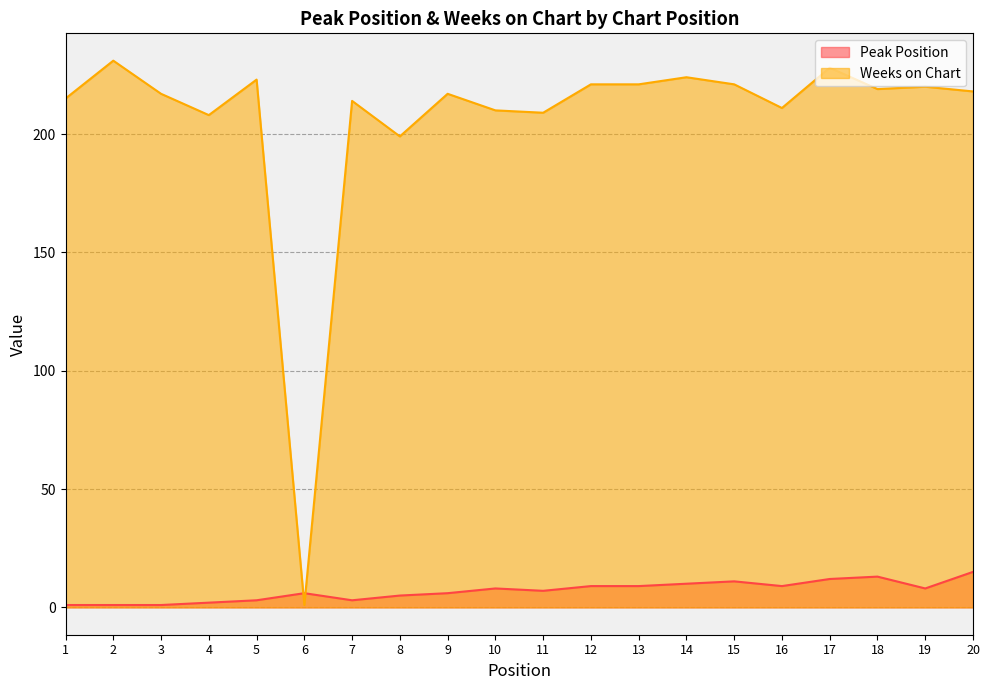

Which series ends up on top after the final intersection of Weeks on Chart and Peak Position?

Weeks on Chart